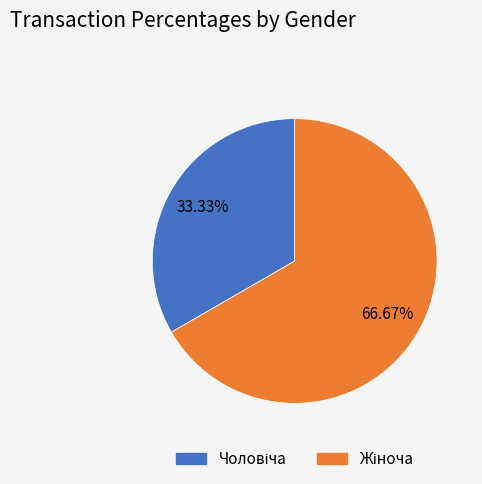

To the nearest percent, what is the difference between the largest and smallest slice percentages?

33%